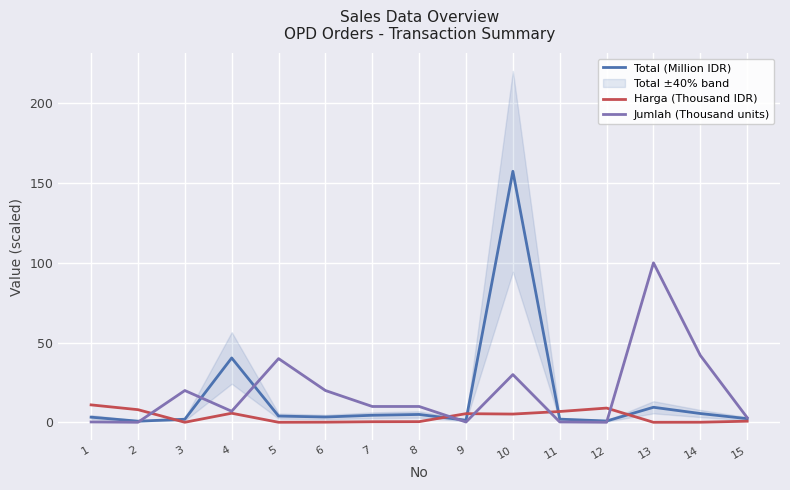

What is the minimum value for Harga (Thousand IDR)?

0.1